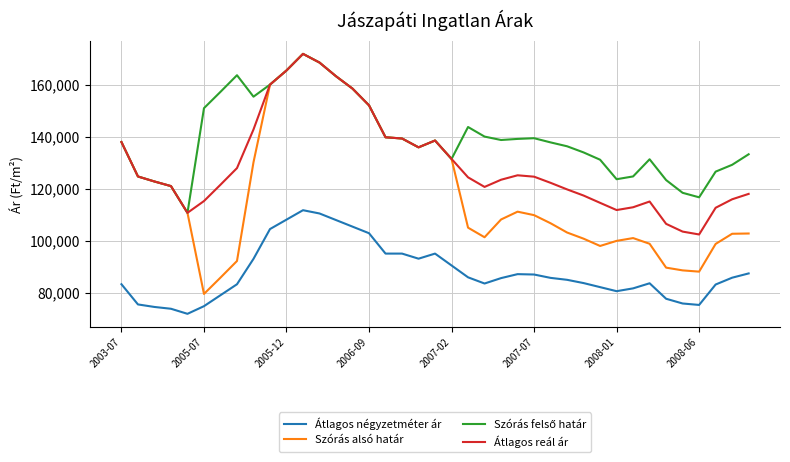

How many categories are shown in the chart?

39